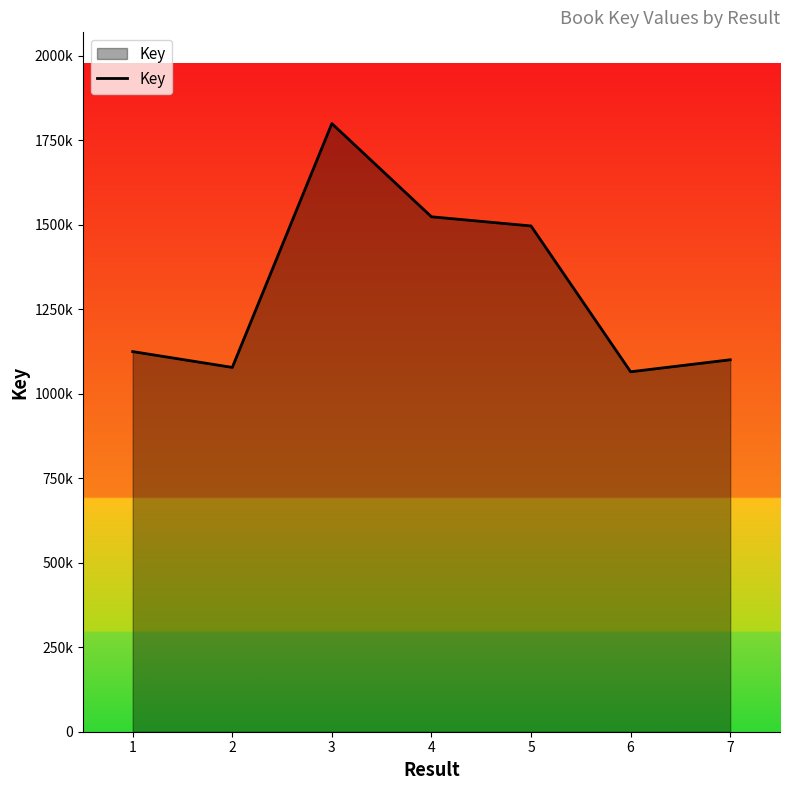

What is the ratio of the value at 1 to the value at 6?

1.1